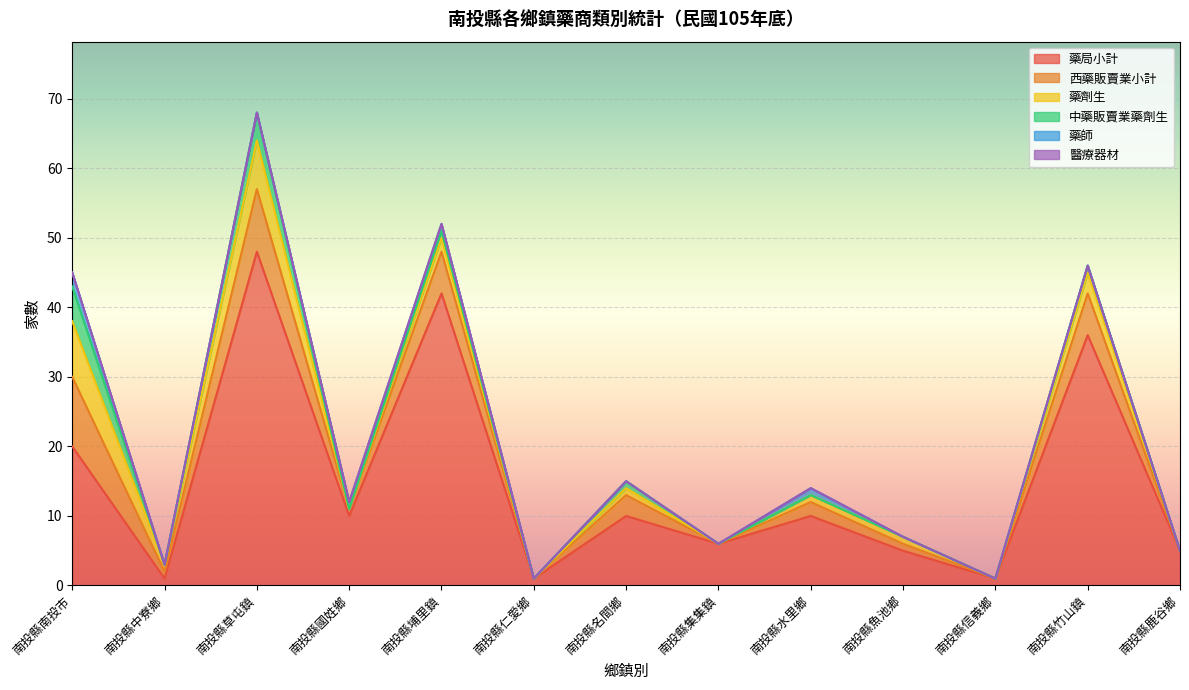

Where is the first local minimum for 藥劑生?

南投縣中寮鄉